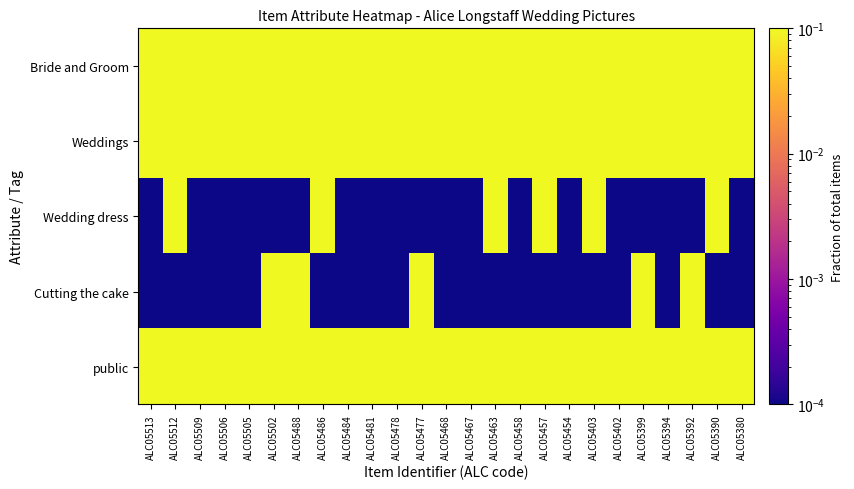

Between ALC05486 and ALC05402, which is larger?

ALC05486